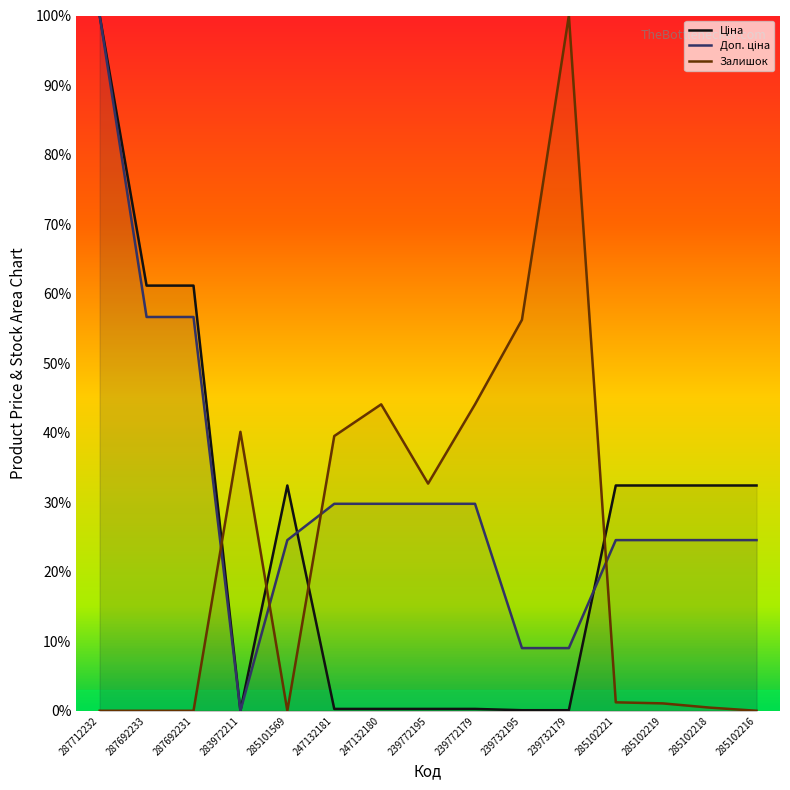

Which has a higher value, 247132180 or 285102216?

285102216